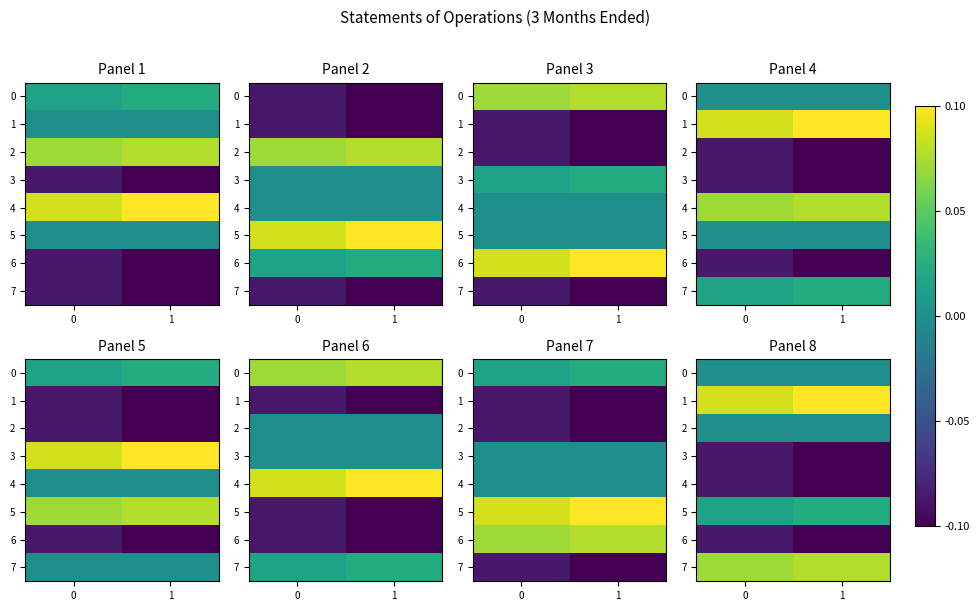

What is the difference between the 6 values at 1 and 0?

0.1